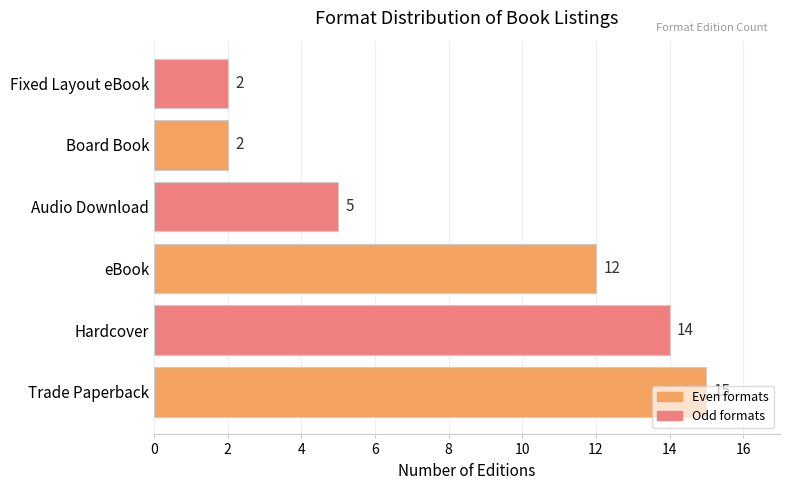

What is the maximum value shown in the chart?

15